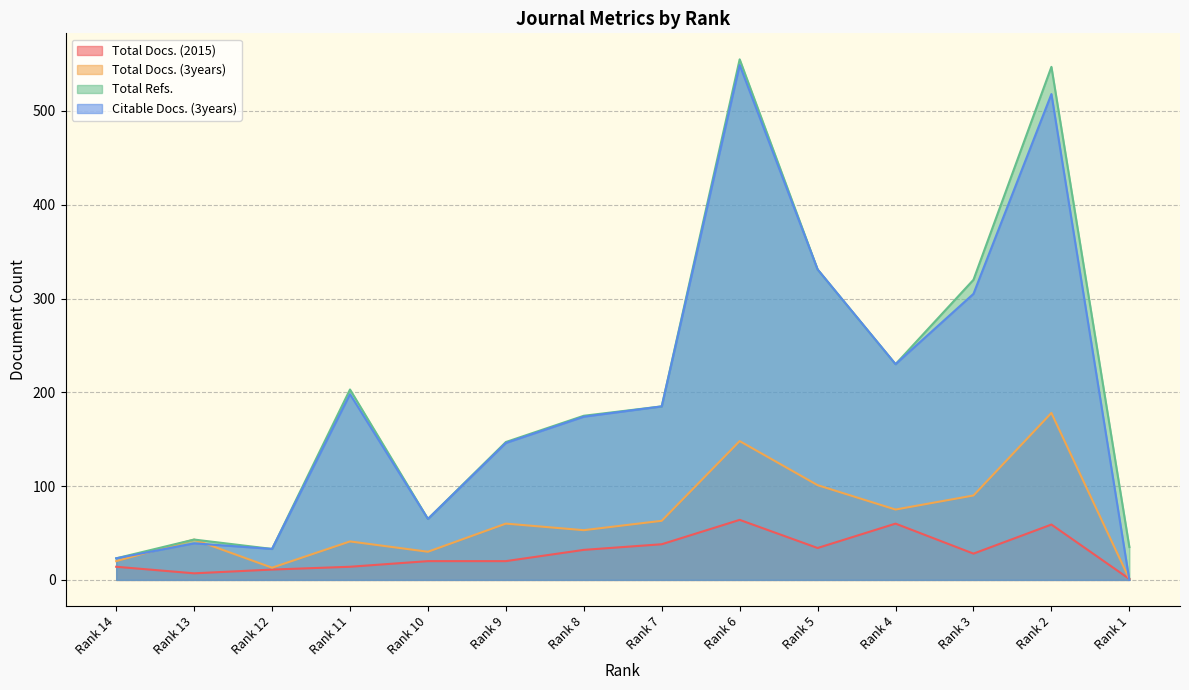

Reading right to left, extract all data points from this chart.

Total Docs. (2015): 1	59	28	60	34	64	38	32	20	20	14	11	7	14
Total Docs. (3years): 1	178	90	75	101	148	63	53	60	30	41	13	43	20
Total Refs.: 35	547	320	230	331	555	185	175	147	65	203	33	43	23
Citable Docs. (3years): 0	518	305	230	331	549	185	174	146	65	198	33	39	23